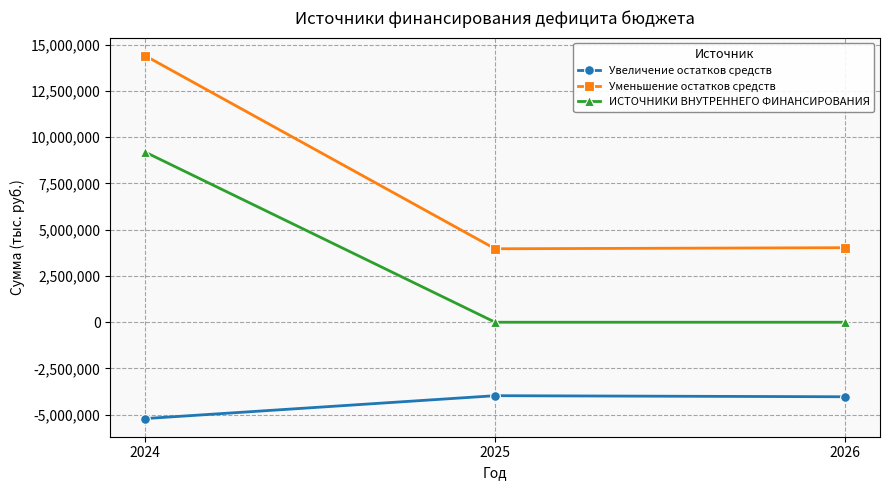

Which series has the largest total across all categories?

Уменьшение остатков средств